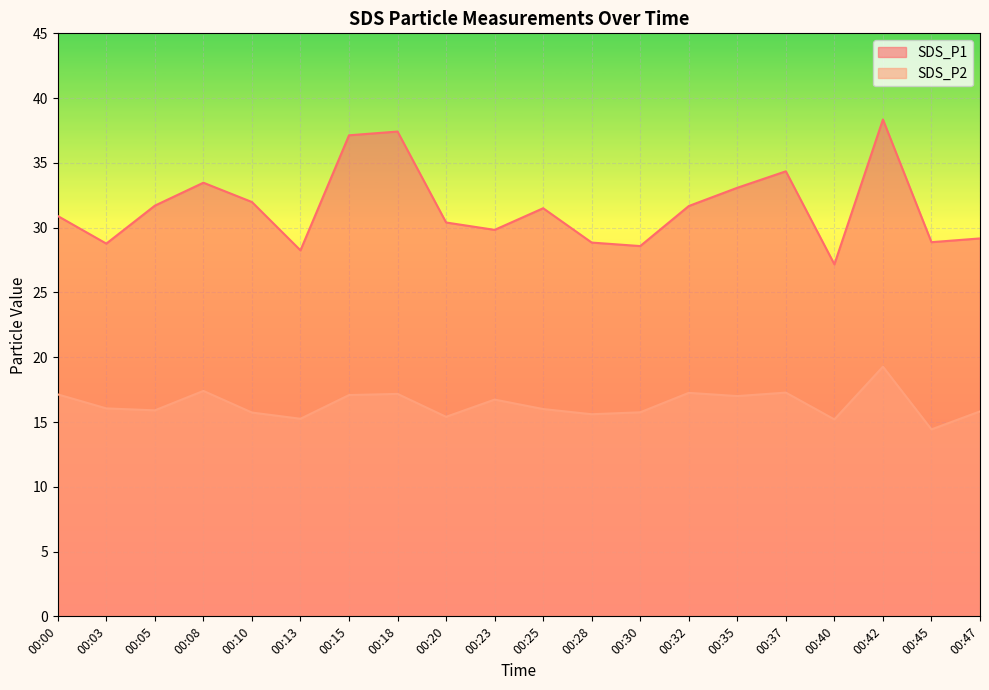

List the labels in order of SDS_P1 value, smallest first.

00:40, 00:13, 00:30, 00:03, 00:28, 00:45, 00:47, 00:23, 00:20, 00:00, 00:25, 00:32, 00:05, 00:10, 00:35, 00:08, 00:37, 00:15, 00:18, 00:42